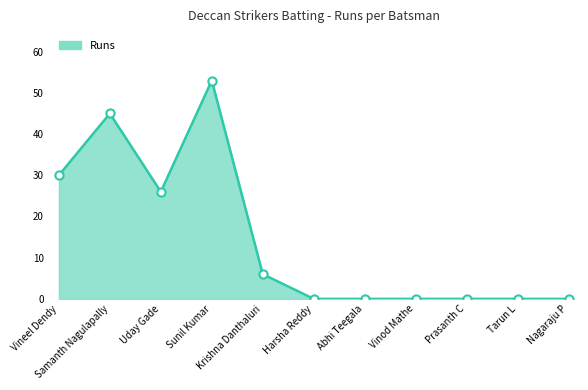

What is the ratio of the value at Vineel Dendy to the value at Sunil Kumar?

0.6